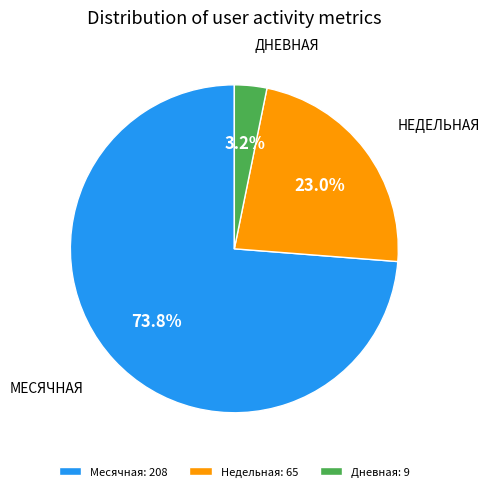

What is the total percentage of Недельная and Дневная?

26.2%